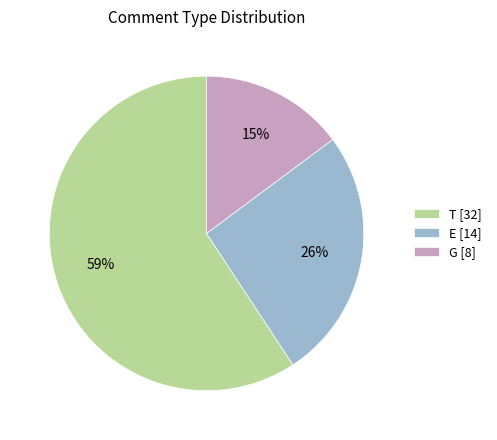

Which category accounts for the majority?

T